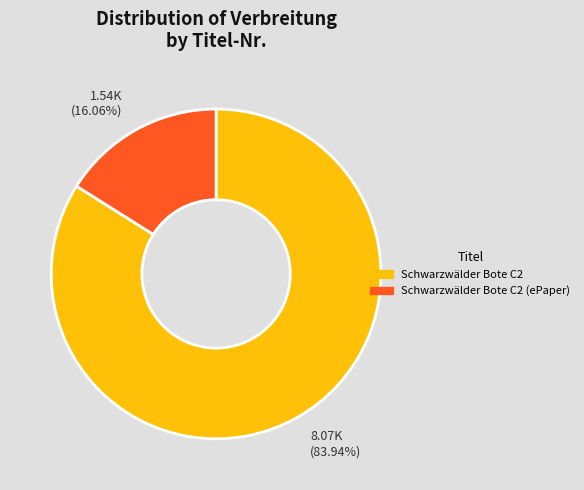

Is there any slice that represents more than half of the pie?

Yes